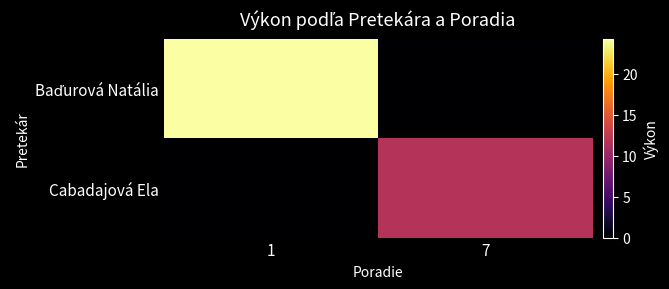

Between 1 and 7, which is larger?

1